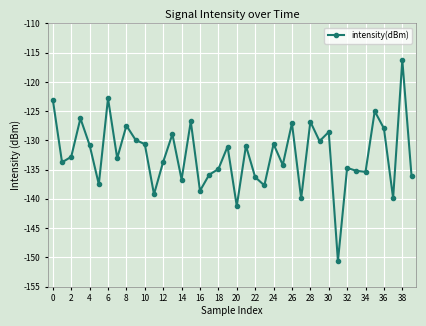

What is the value of the 29th point from the left?

-126.8